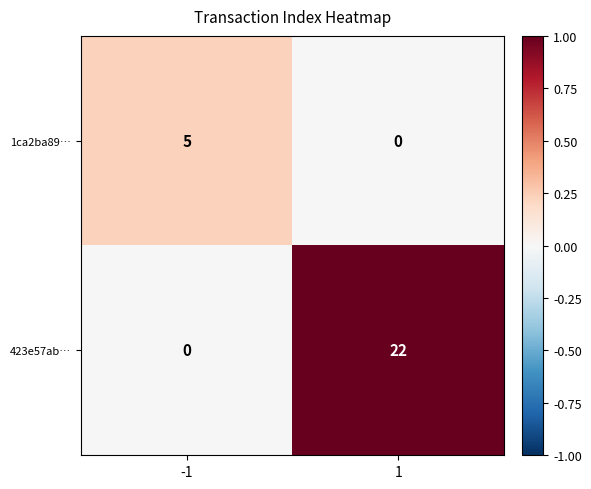

Count the number of data series in this chart.

2